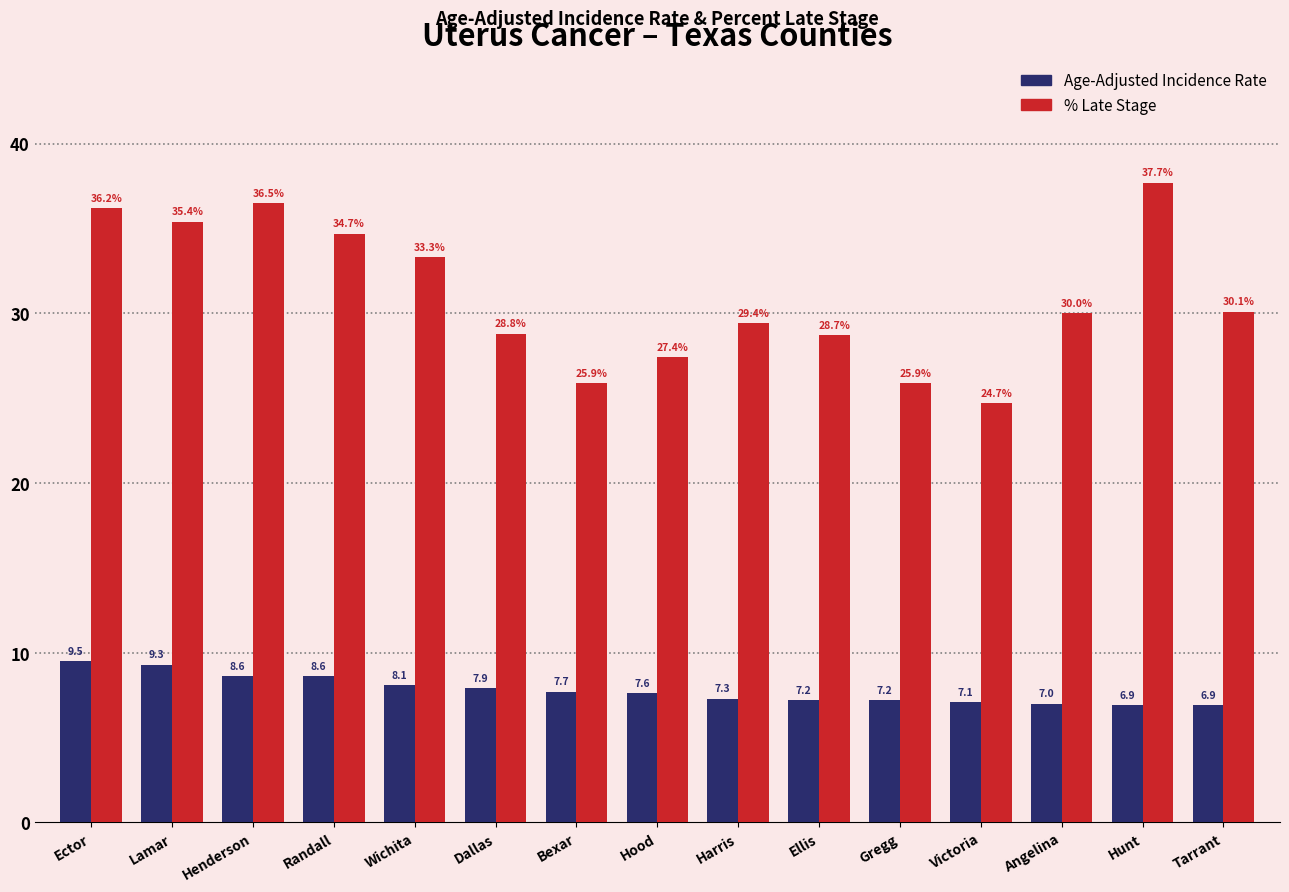

At which category does the chart reach its peak across all series?

Hunt